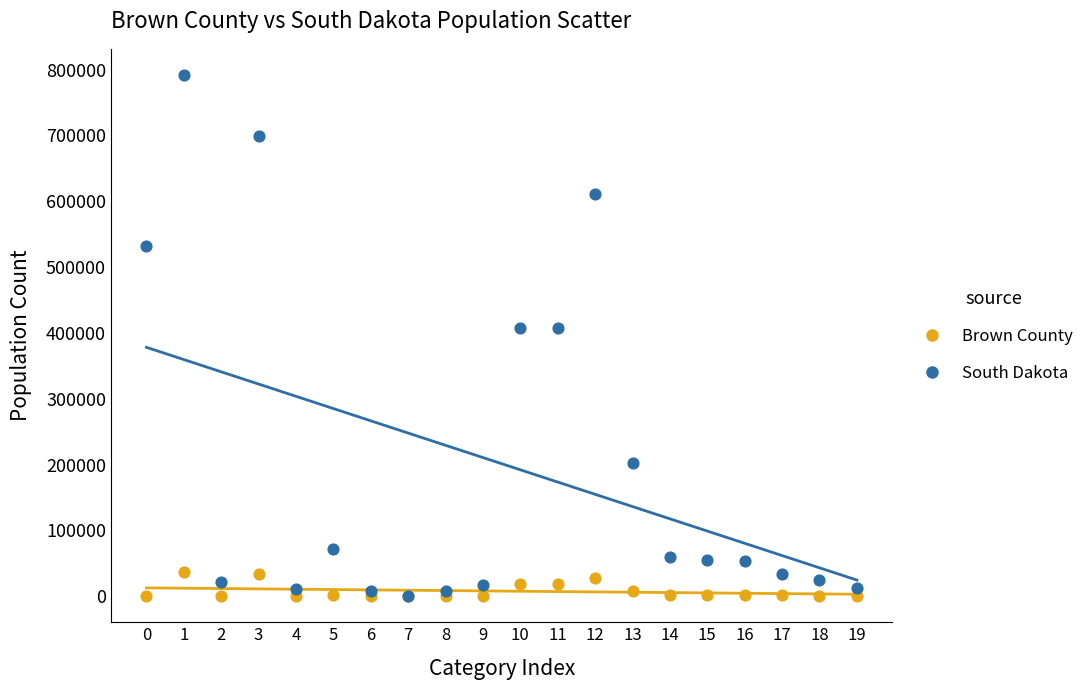

Which series reaches the maximum Y coordinate?

South Dakota